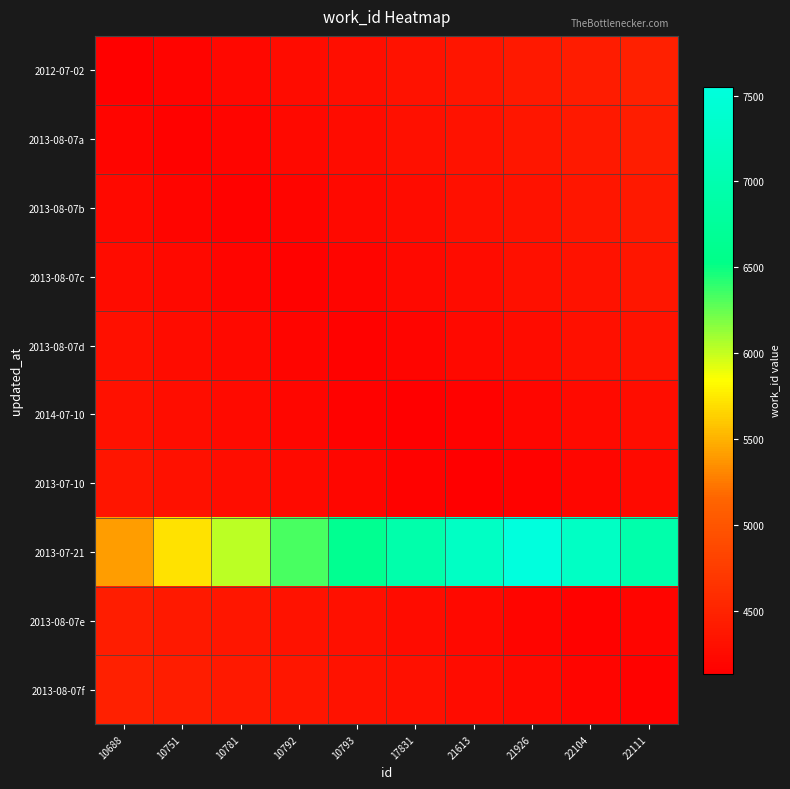

Between 22111 and 10751, which is larger?

22111